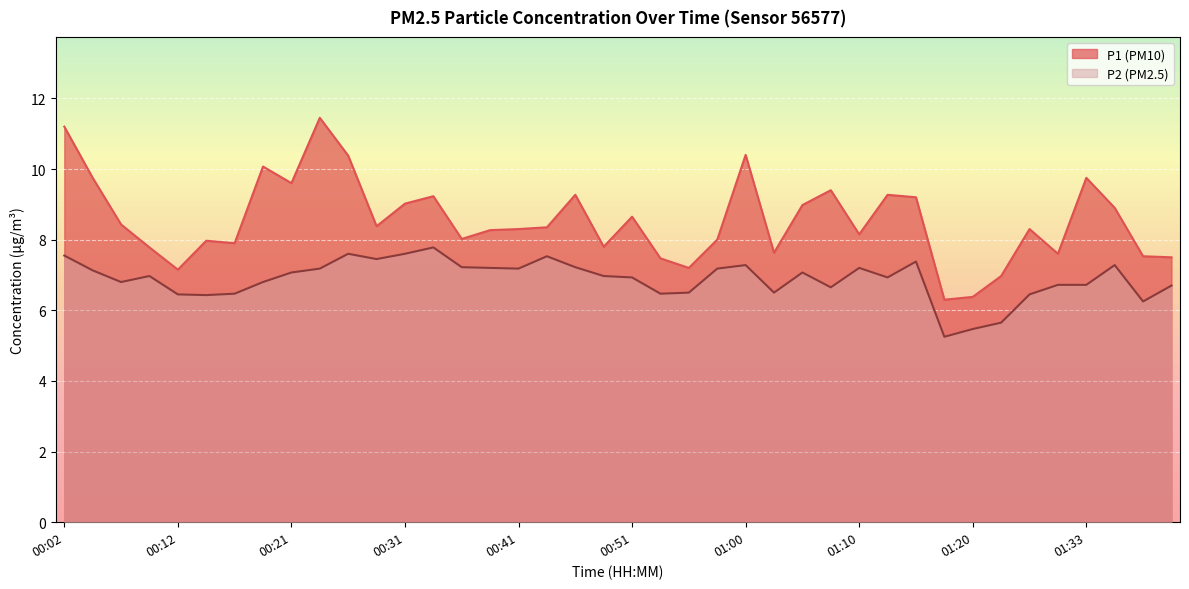

Which series has the largest range (max minus min)?

P1 (PM10)